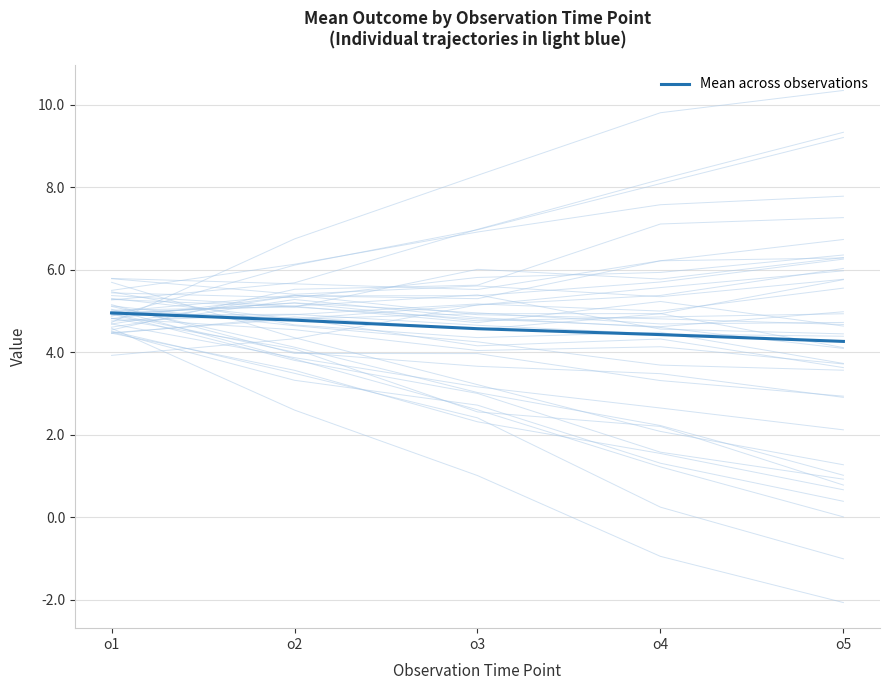

What is the change in value from o1 to o3?

-0.4